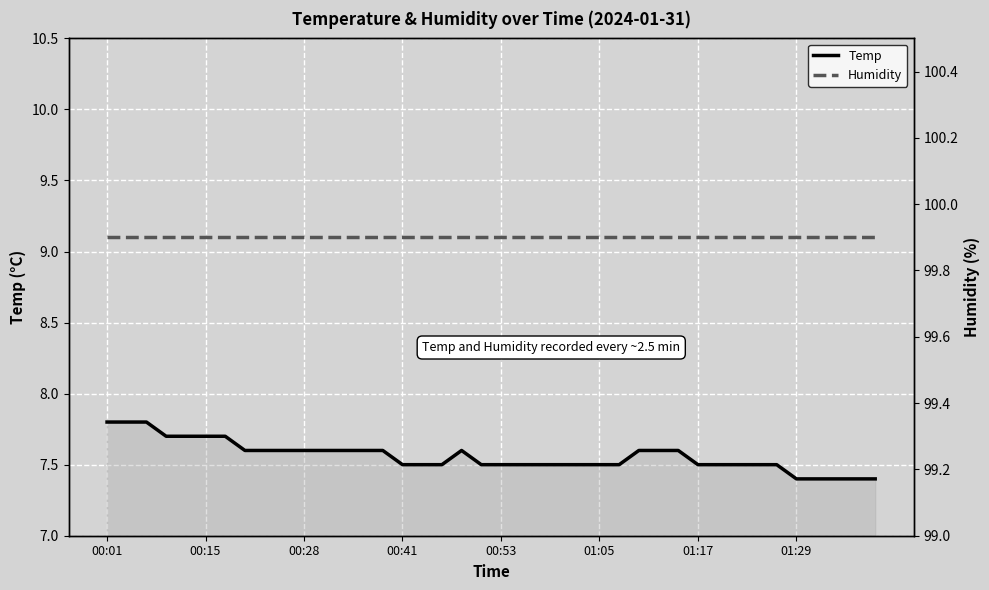

What is the difference between the Temp values at 8 and 24?

0.1